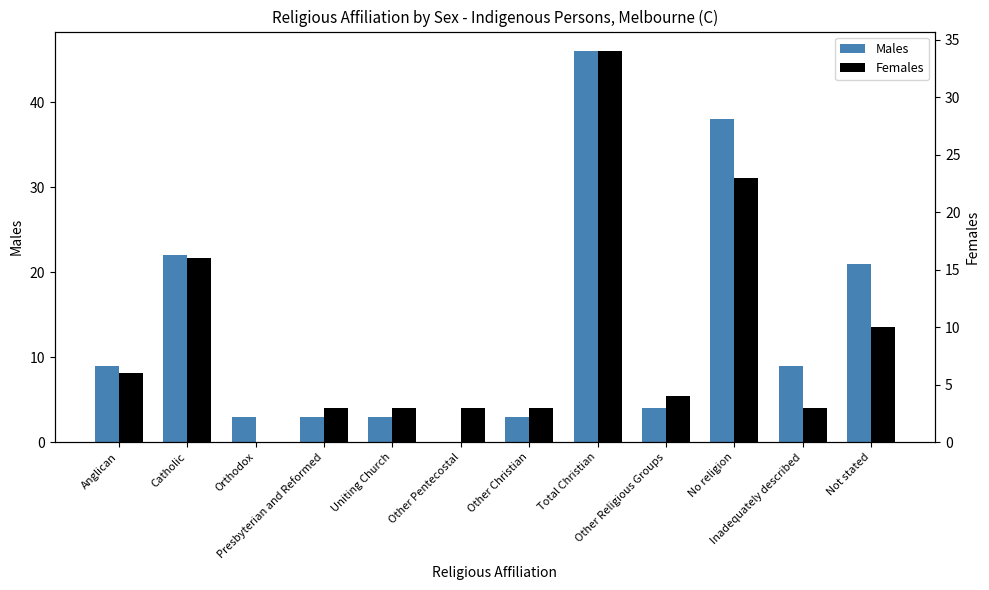

Where is Males nearest to the value 23?

Catholic